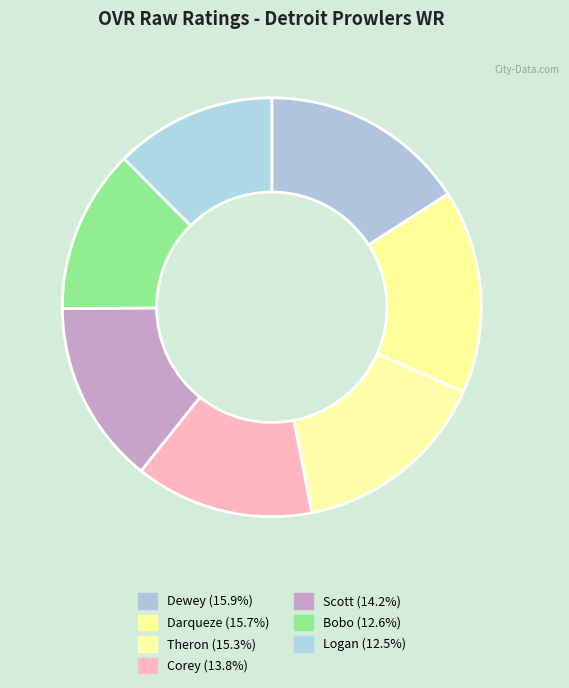

To the nearest percent, what percentage of the pie is Theron?

15%